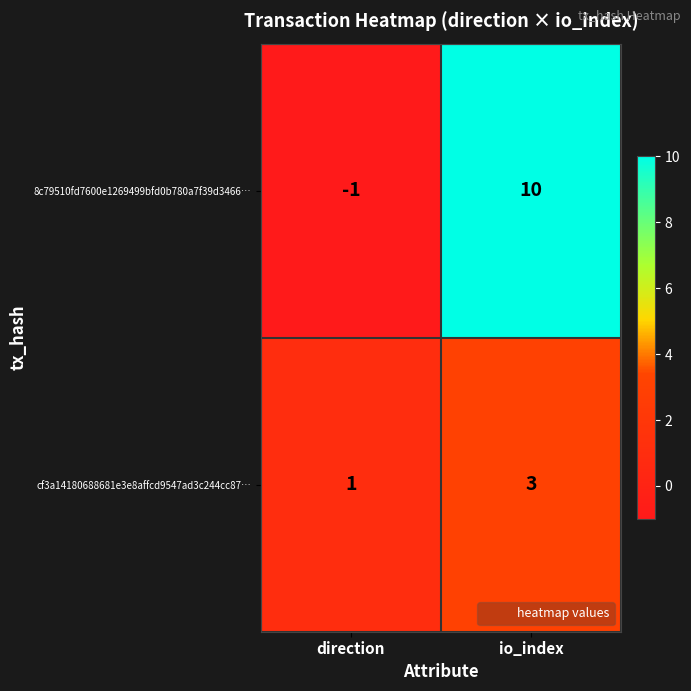

List the series in order of their overall mean, highest first.

8c79510fd7600e1269499bfd0b780a7f39d3466…, cf3a14180688681e3e8affcd9547ad3c244cc87…